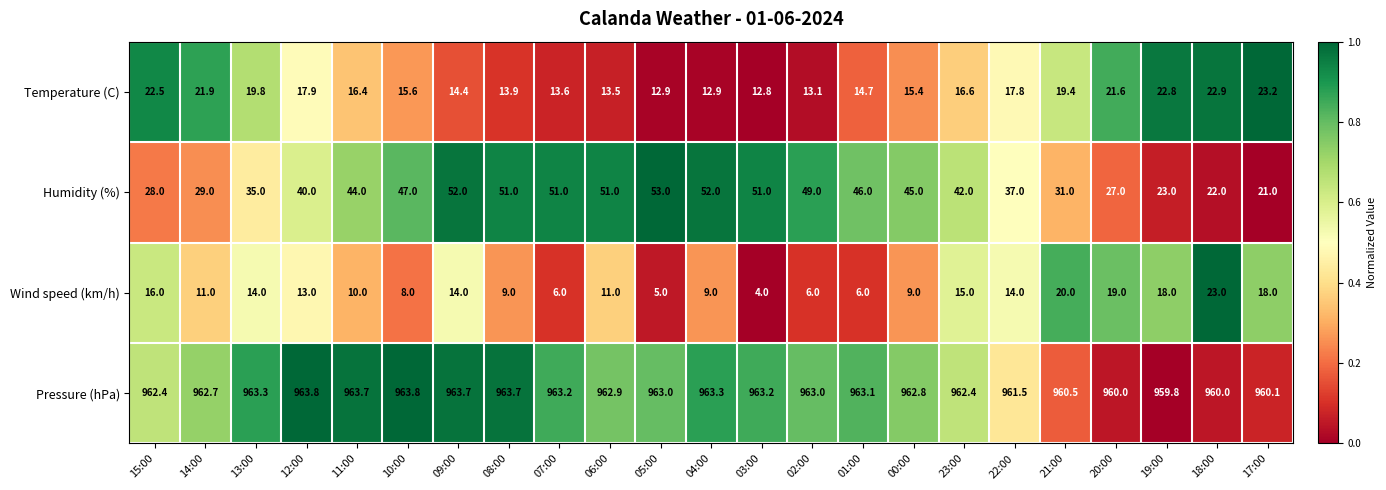

Count the number of categories in the chart.

23